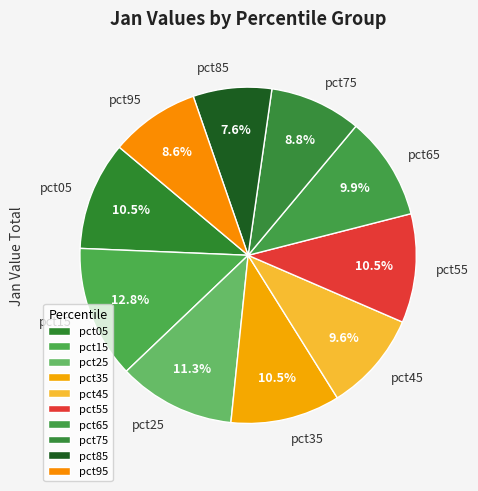

What is the smallest slice in the pie chart?

pct85